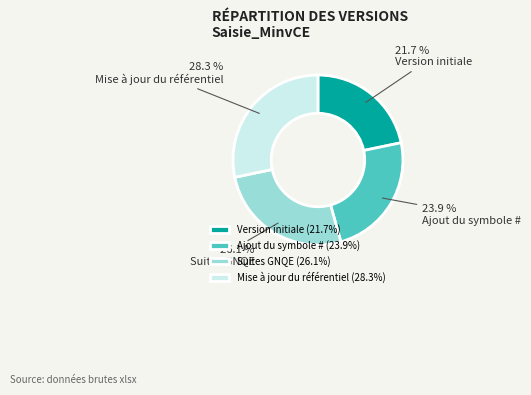

Is it true that Version initiale is 37% of the pie?

False